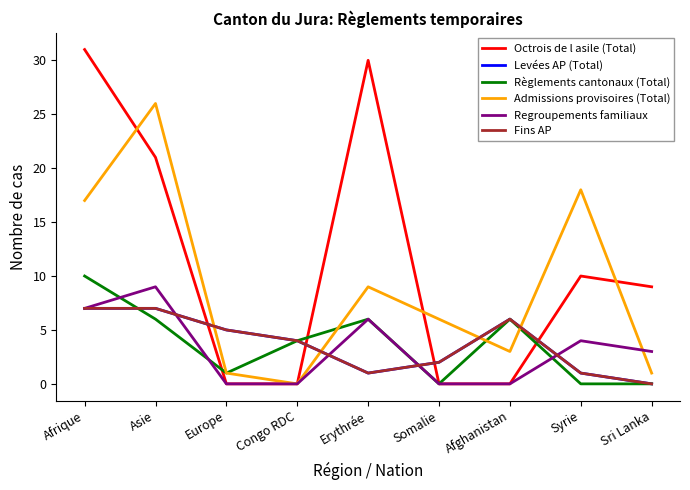

The Octrois de l asile (Total) series shows 30 at Erythrée. True or false?

True